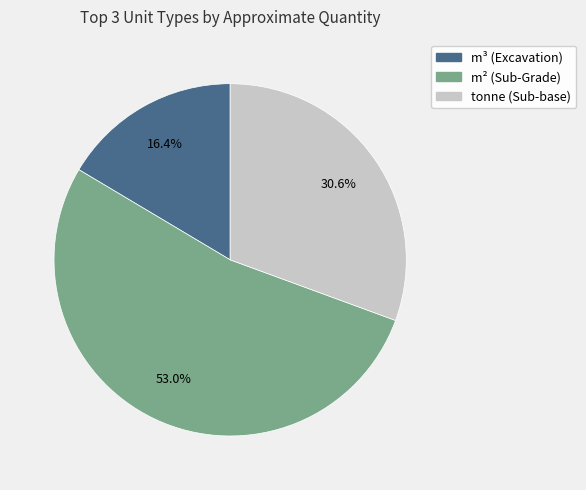

Rank the categories by value from highest to lowest.

m², tonne, m³